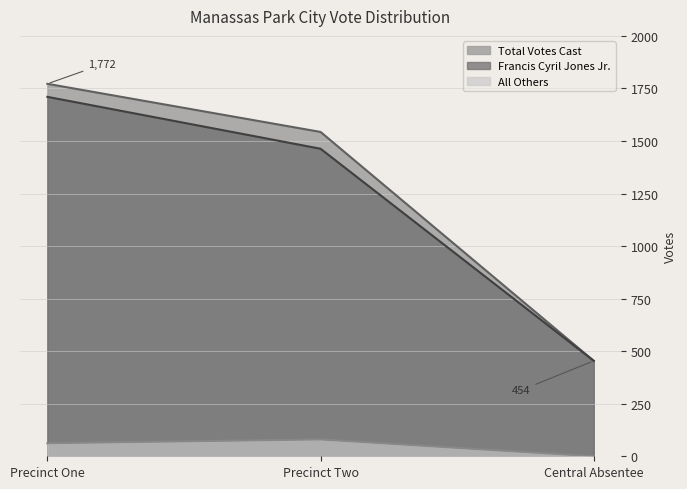

Which series has the largest total across all categories?

Total Votes Cast